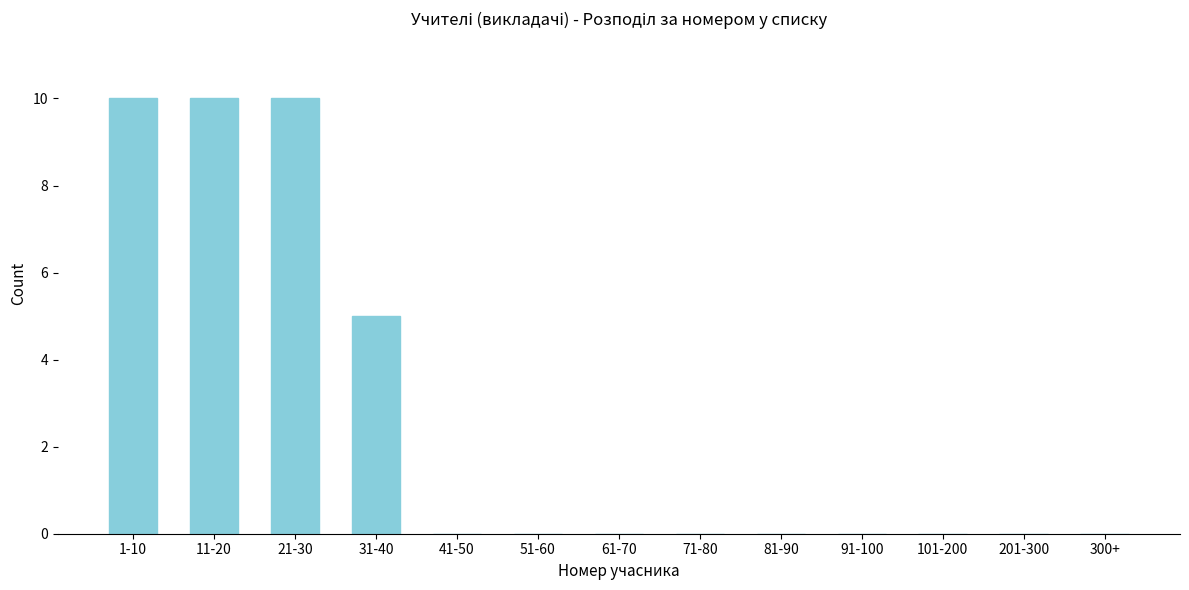

Reading left to right, extract all data points from this chart.

1-10=10	11-20=10	21-30=10	31-40=5	41-50=0	51-60=0	61-70=0	71-80=0	81-90=0	91-100=0	101-200=0	201-300=0	300+=0